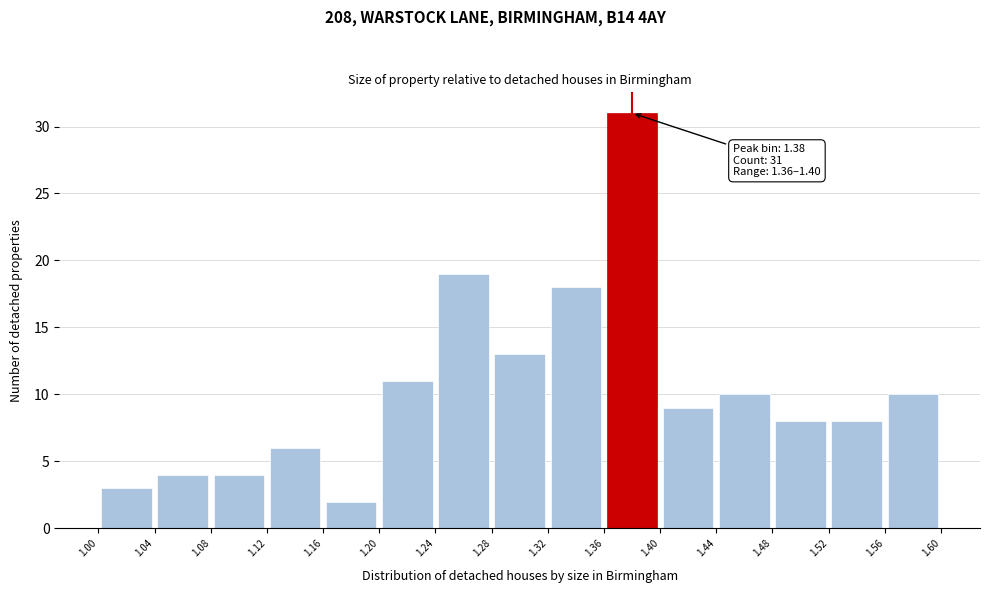

Over which range of the x-axis is the bar tallest?

1.36 to 1.40